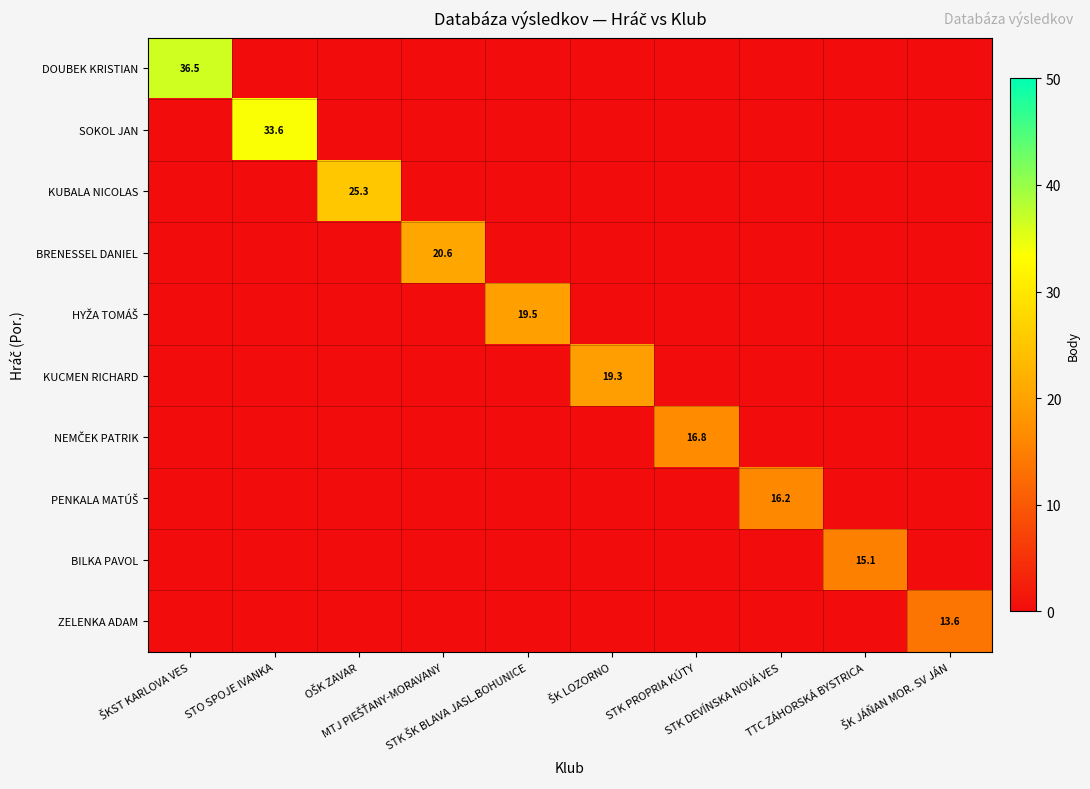

Rank the series at STK PROPRIA KÚTY from lowest to highest value.

DOUBEK KRISTIAN, SOKOL JAN, KUBALA NICOLAS, BRENESSEL DANIEL, HYŽA TOMÁŠ, KUCMEN RICHARD, PENKALA MATÚŠ, BILKA PAVOL, ZELENKA ADAM, NEMČEK PATRIK